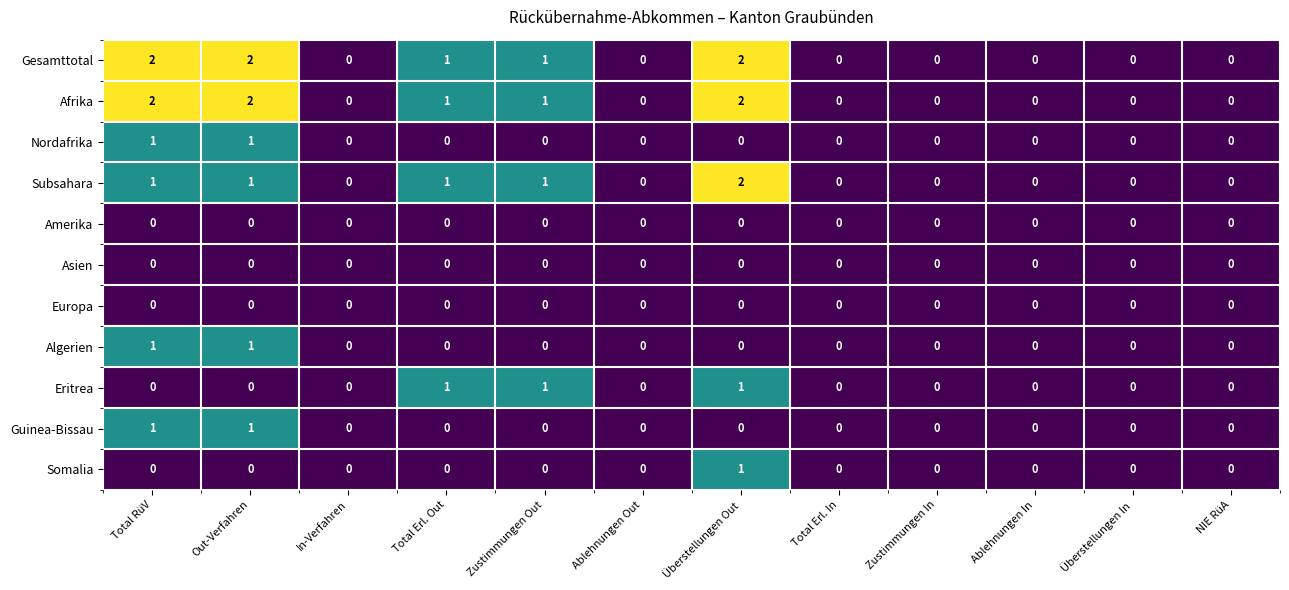

How many categories are shown in the chart?

12